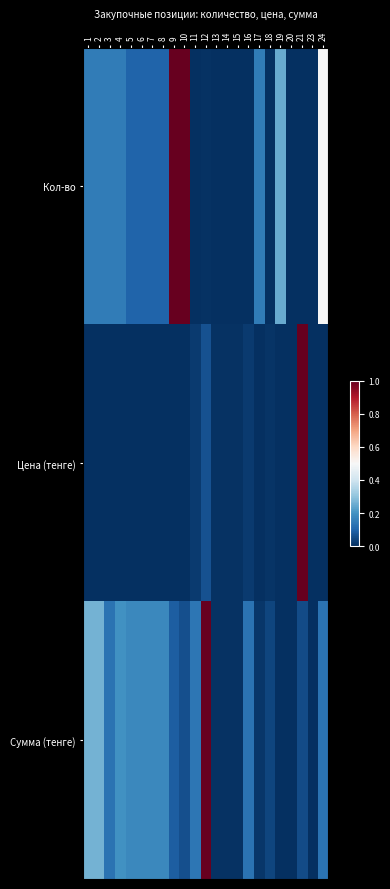

At which category is the sum across all series the highest?

9